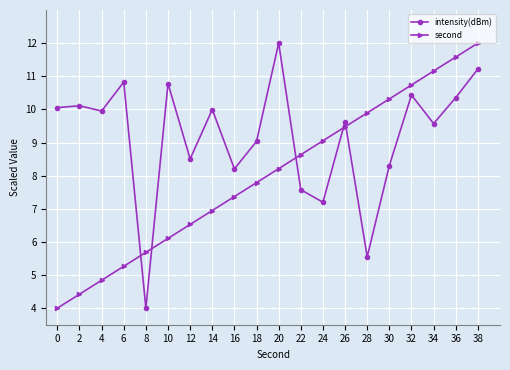

What is the spread (max minus min) of values at 6?

5.6